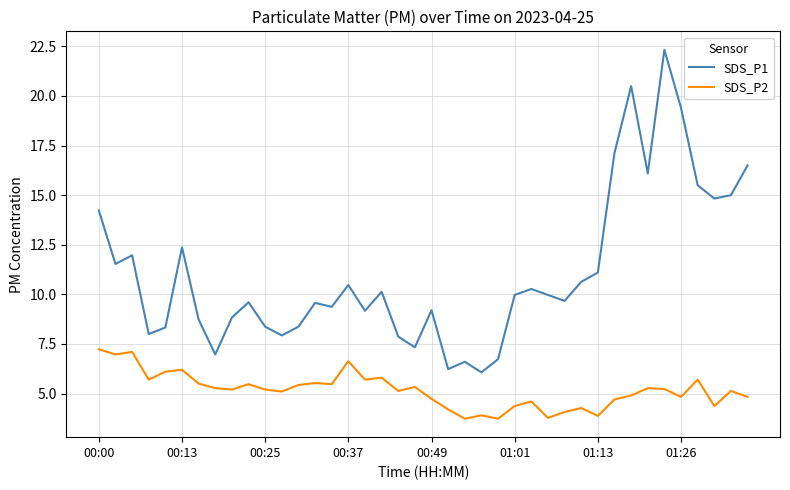

Rank the series by their maximum value, from lowest to highest.

SDS_P2, SDS_P1